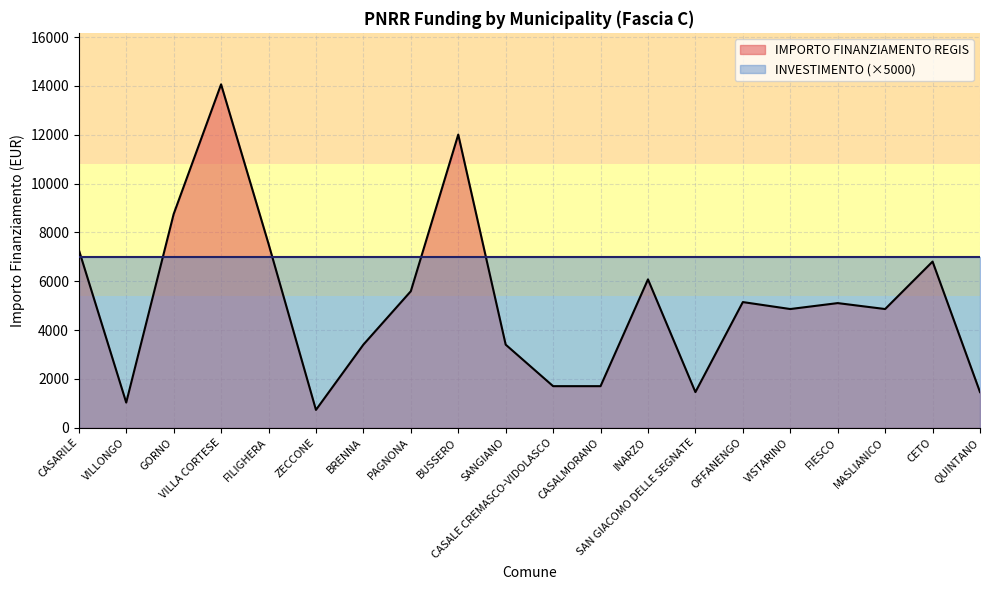

What is the value of the 14th point from the left?

1458